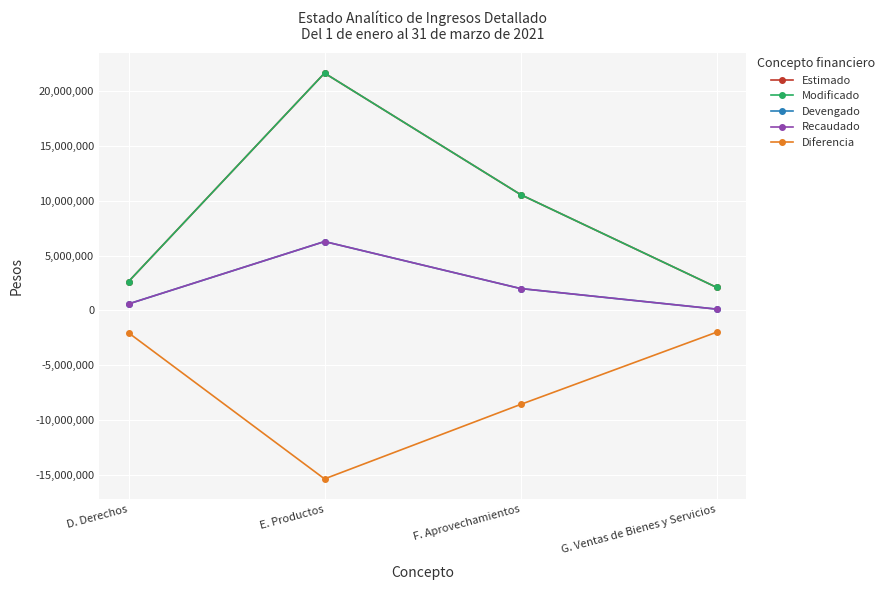

Is this an area chart (filled region under the line)?

No